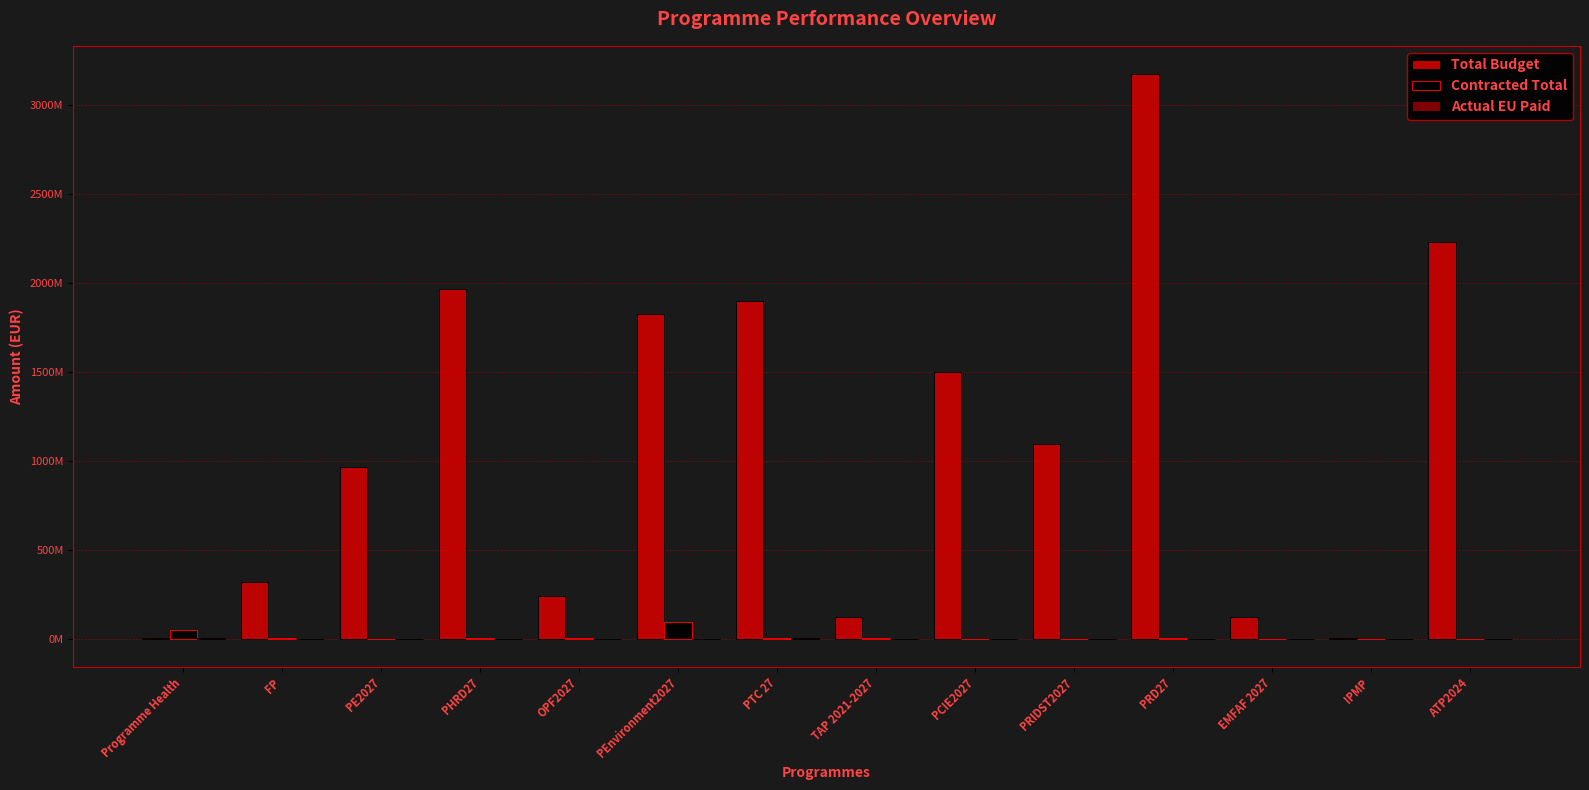

How many categories are shown in the chart?

14